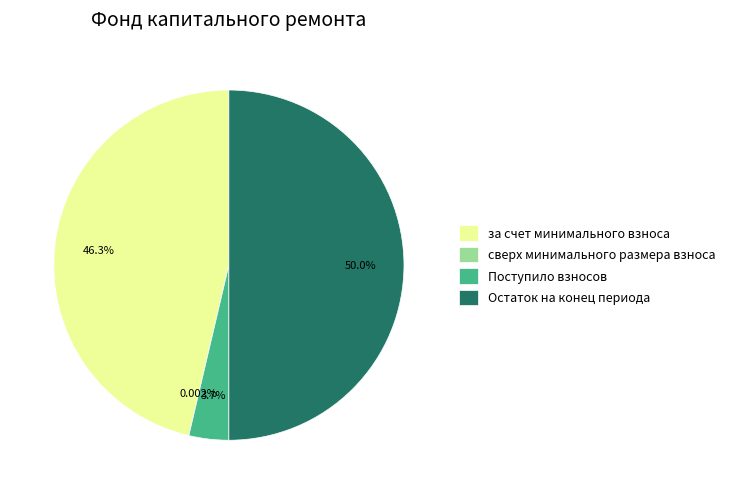

Is the sum of Поступило взносов and Остаток на конец периода greater than half?

Yes